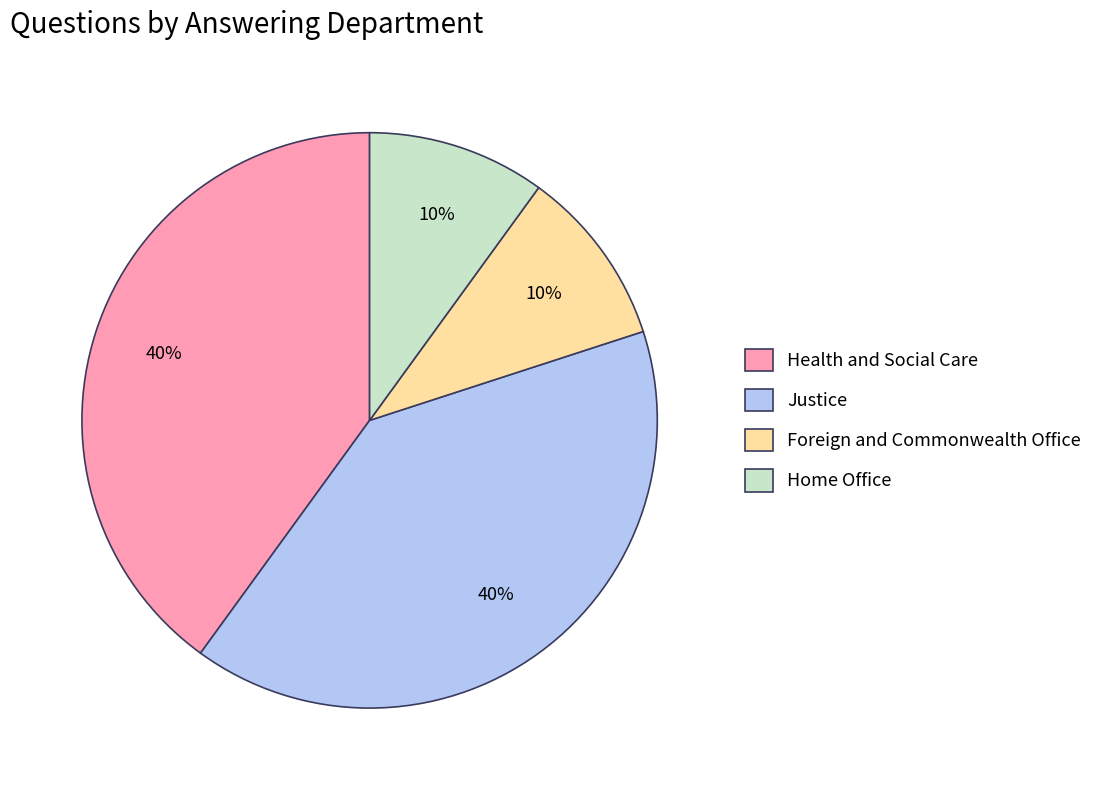

To the nearest percent, what portion does Justice represent?

40%